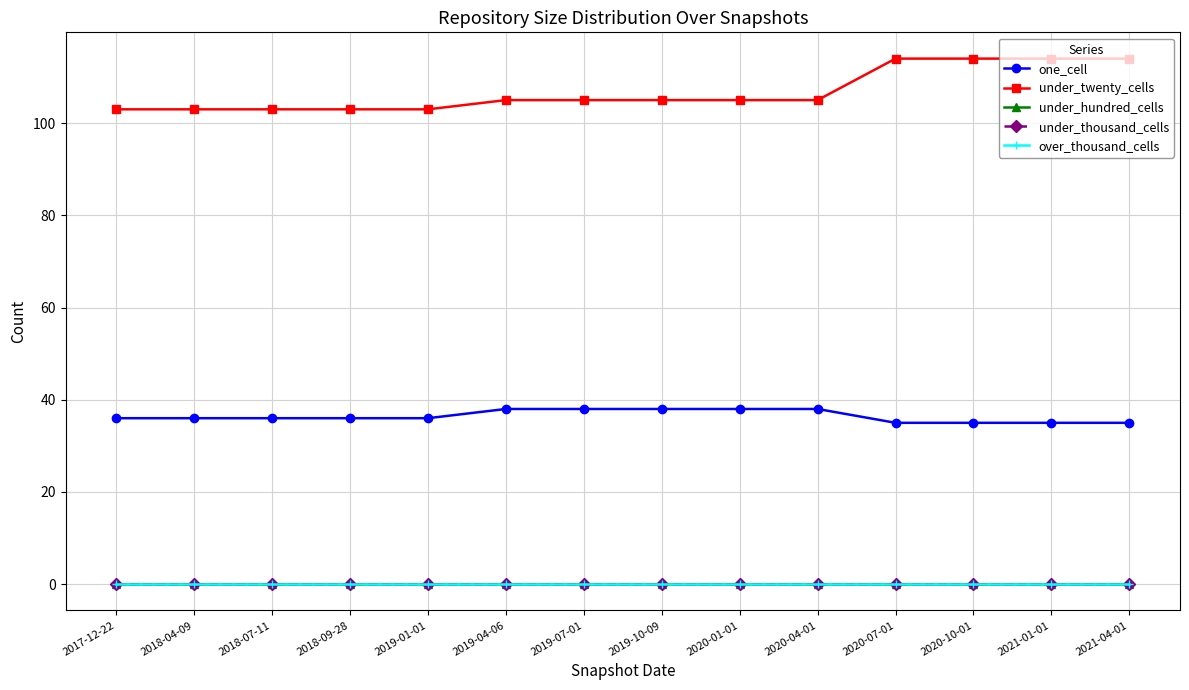

Is this an area chart (filled region under the line)?

No